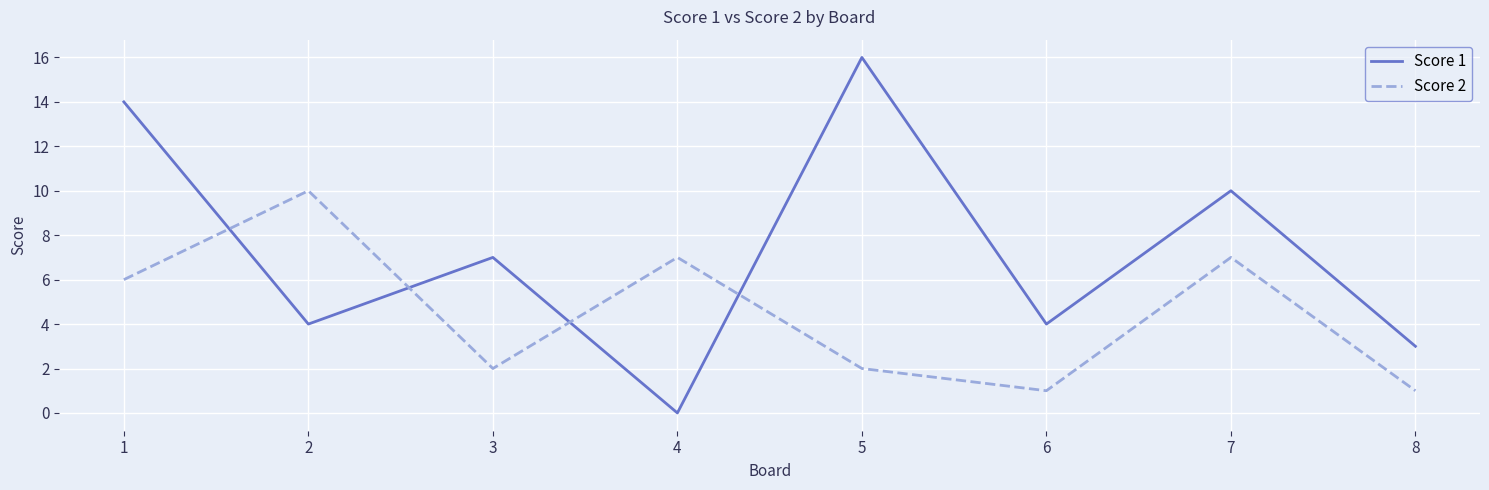

Between which two adjacent categories do Score 1 and Score 2 first intersect?

1 and 2